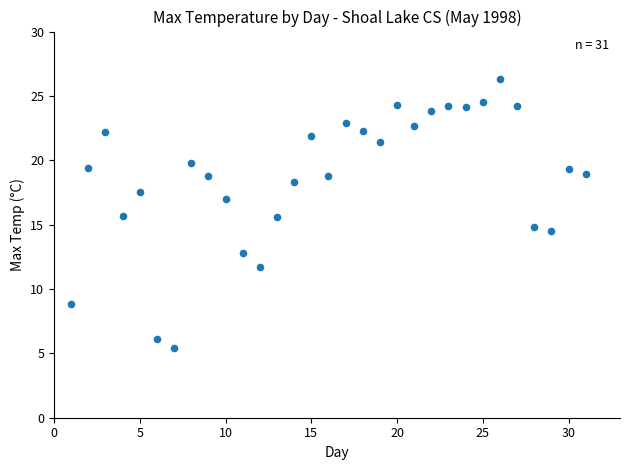

What is the range of Y values (max minus min)?

20.9